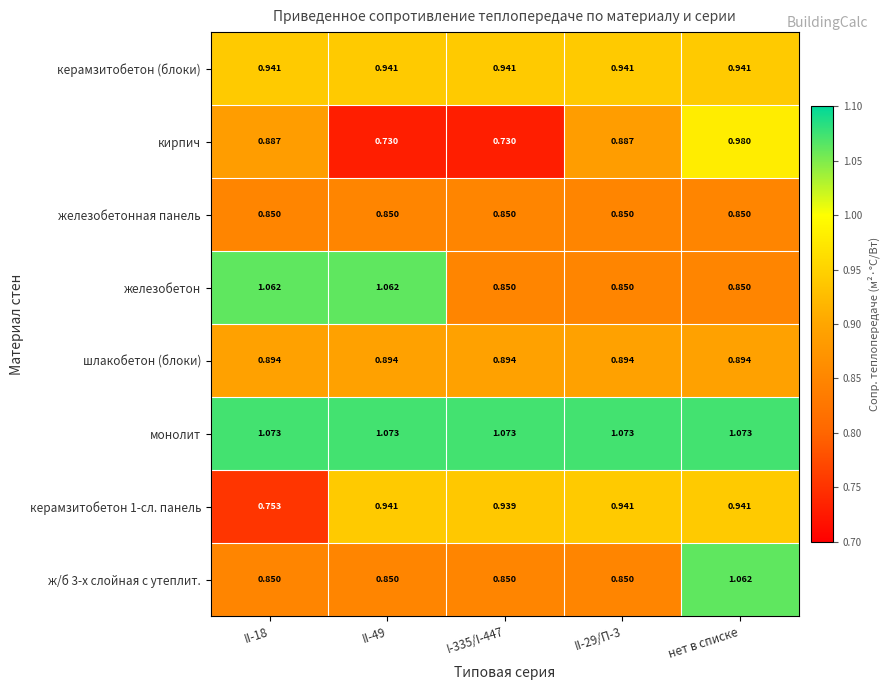

What is the difference between the highest and lowest values at II-18?

0.3